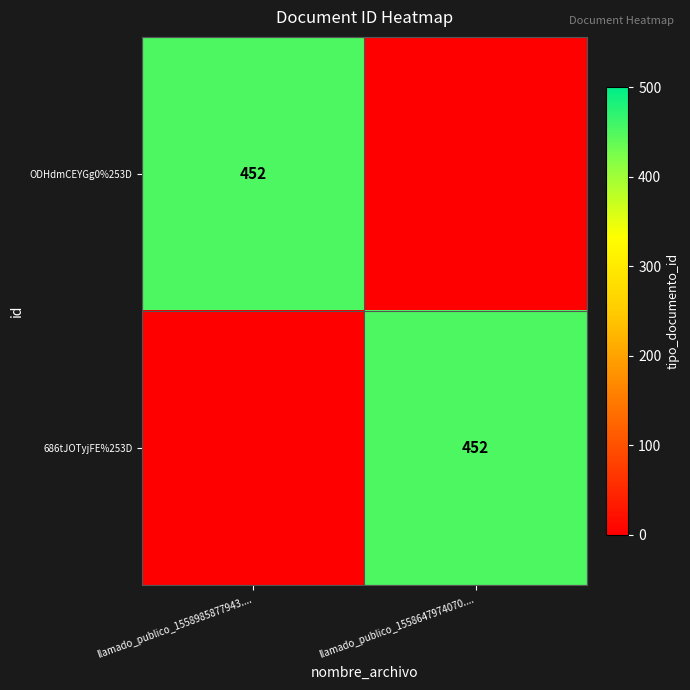

The value of 686tJOTyjFE%253D at llamado_publico_1558647974070.... is 452. True or false?

True